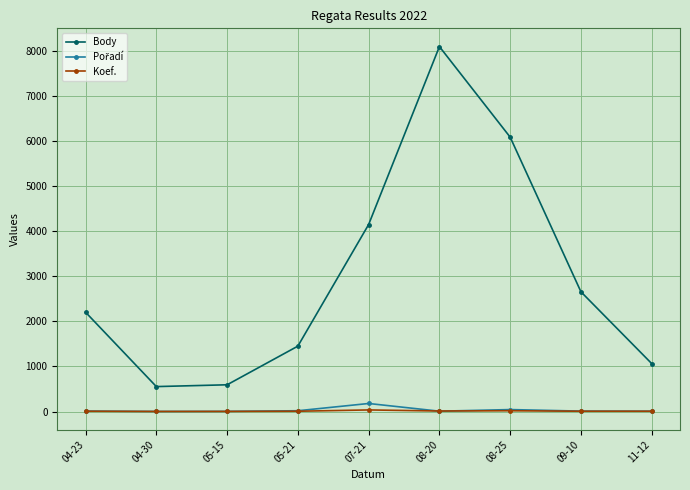

True or false: Body has more than 1 interior local peaks.

False